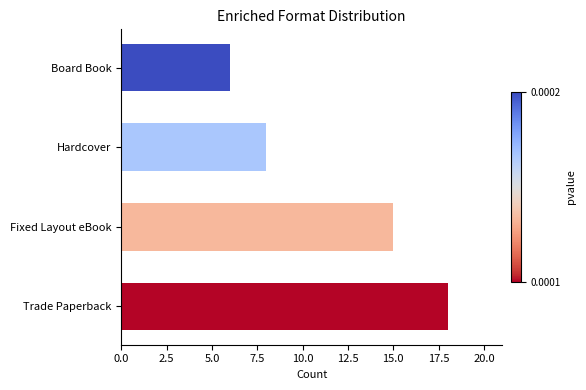

Reading top to bottom, extract all data points from this chart.

Board Book=6	Hardcover=8	Fixed Layout eBook=15	Trade Paperback=18